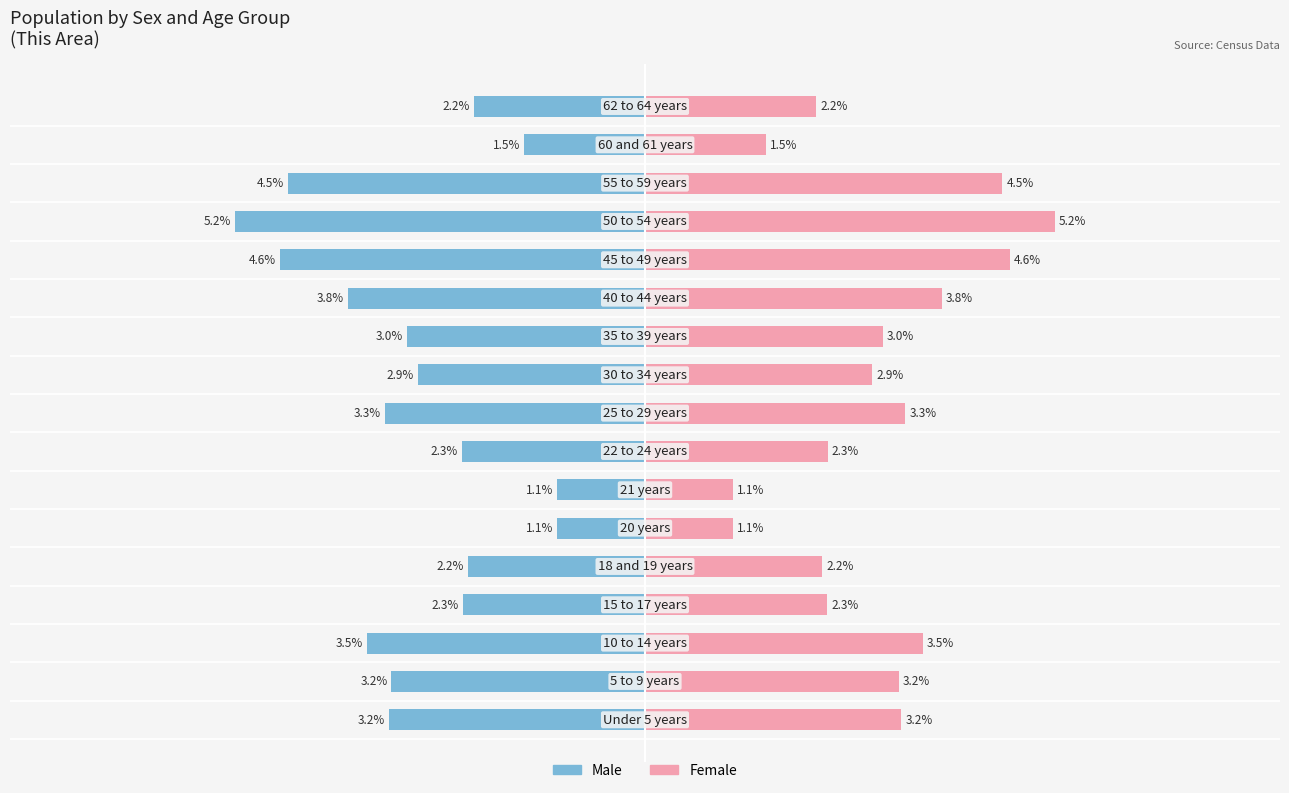

Which series changed the most between 2 and 13?

Male